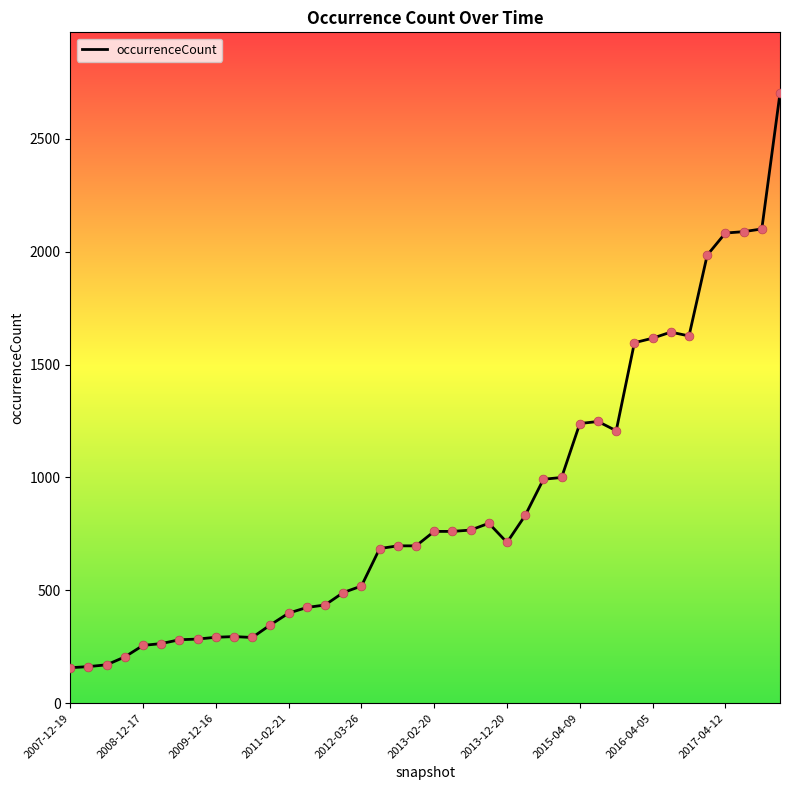

What is the smallest value displayed?

157